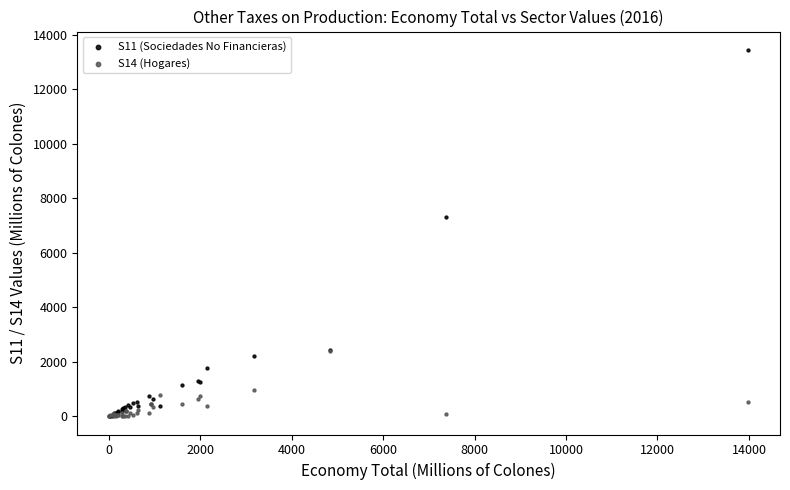

Across all series, what Y value is closest to 6725?

7301.6